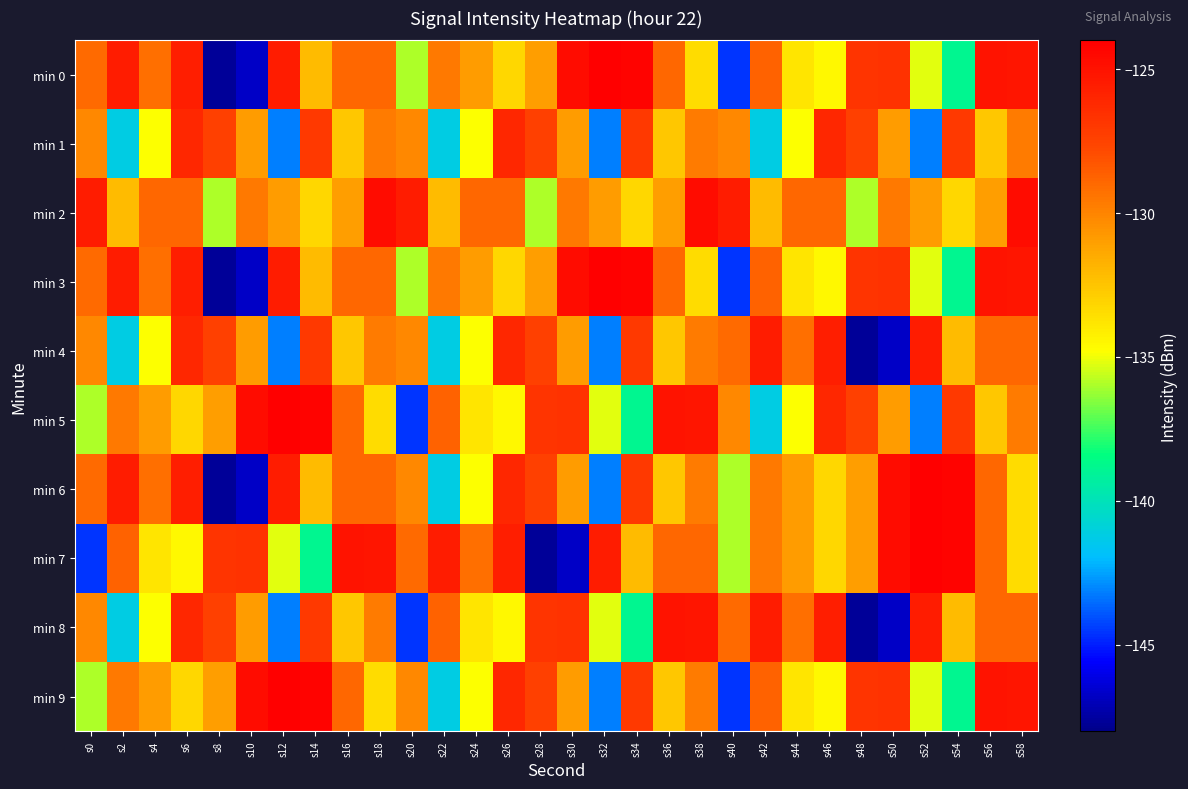

Rank the series by their maximum value, from lowest to highest.

min 1, min 4, min 8, min 2, min 0, min 3, min 5, min 6, min 7, min 9